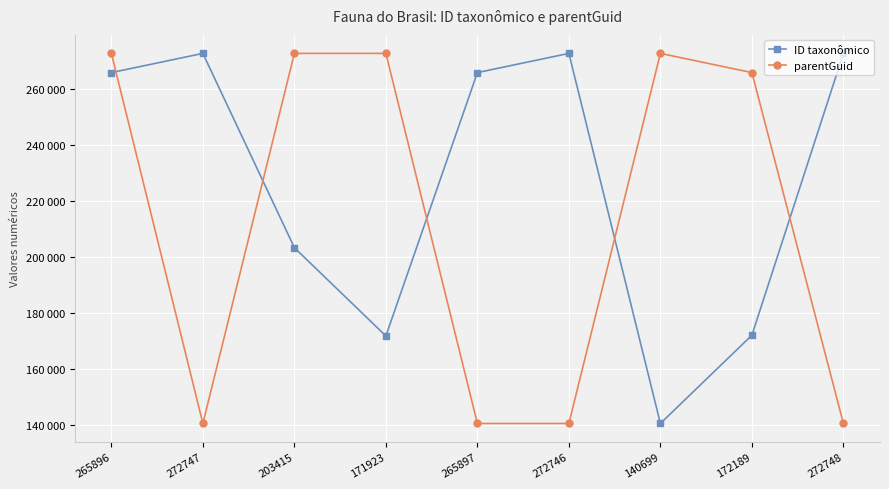

How many times do ID taxonômico and parentGuid cross each other?

5